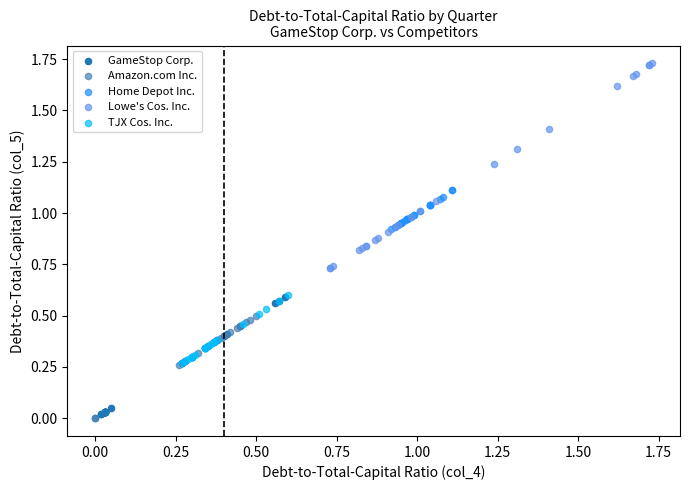

Which series contains the highest Y value?

Lowe's Cos. Inc.